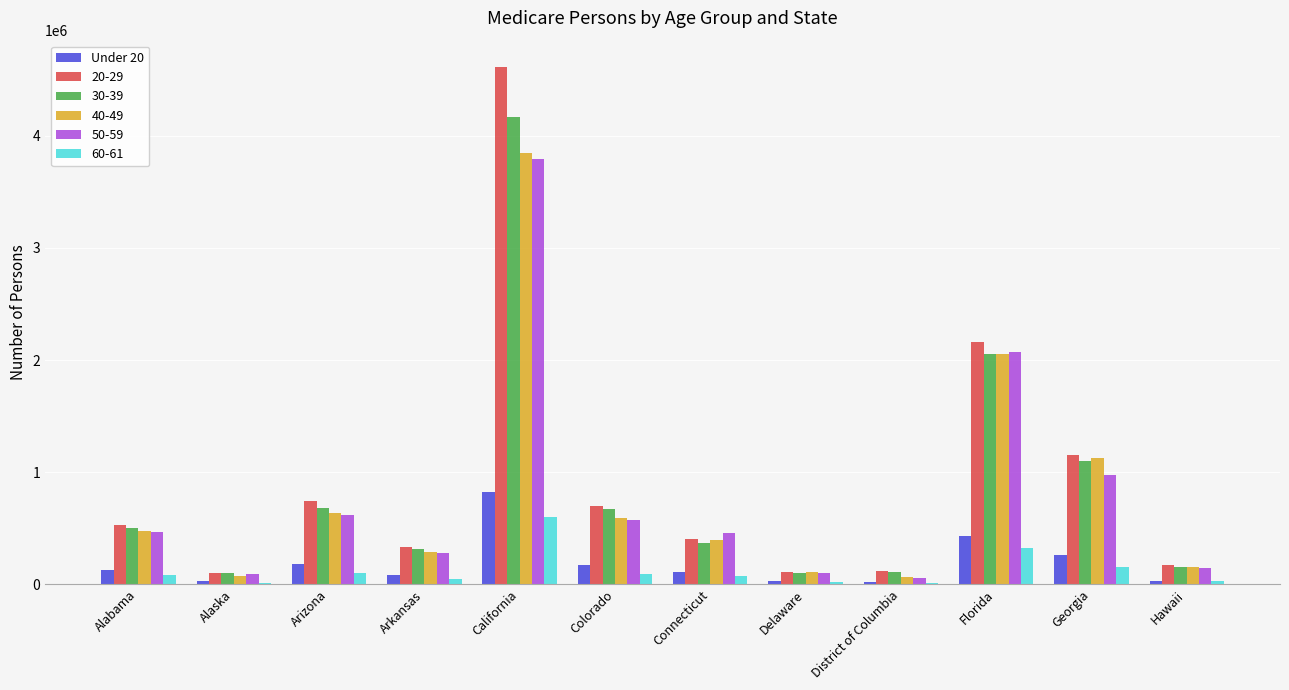

At which category does the chart reach its peak across all series?

California